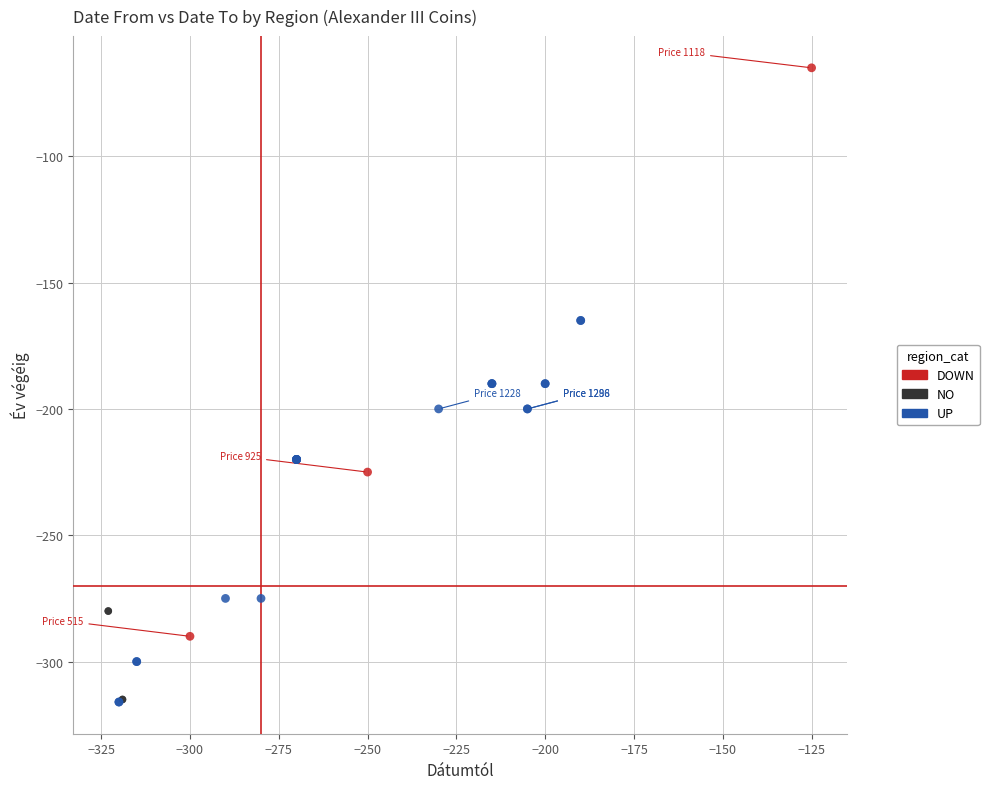

Which series has the widest spread of Y values?

DOWN